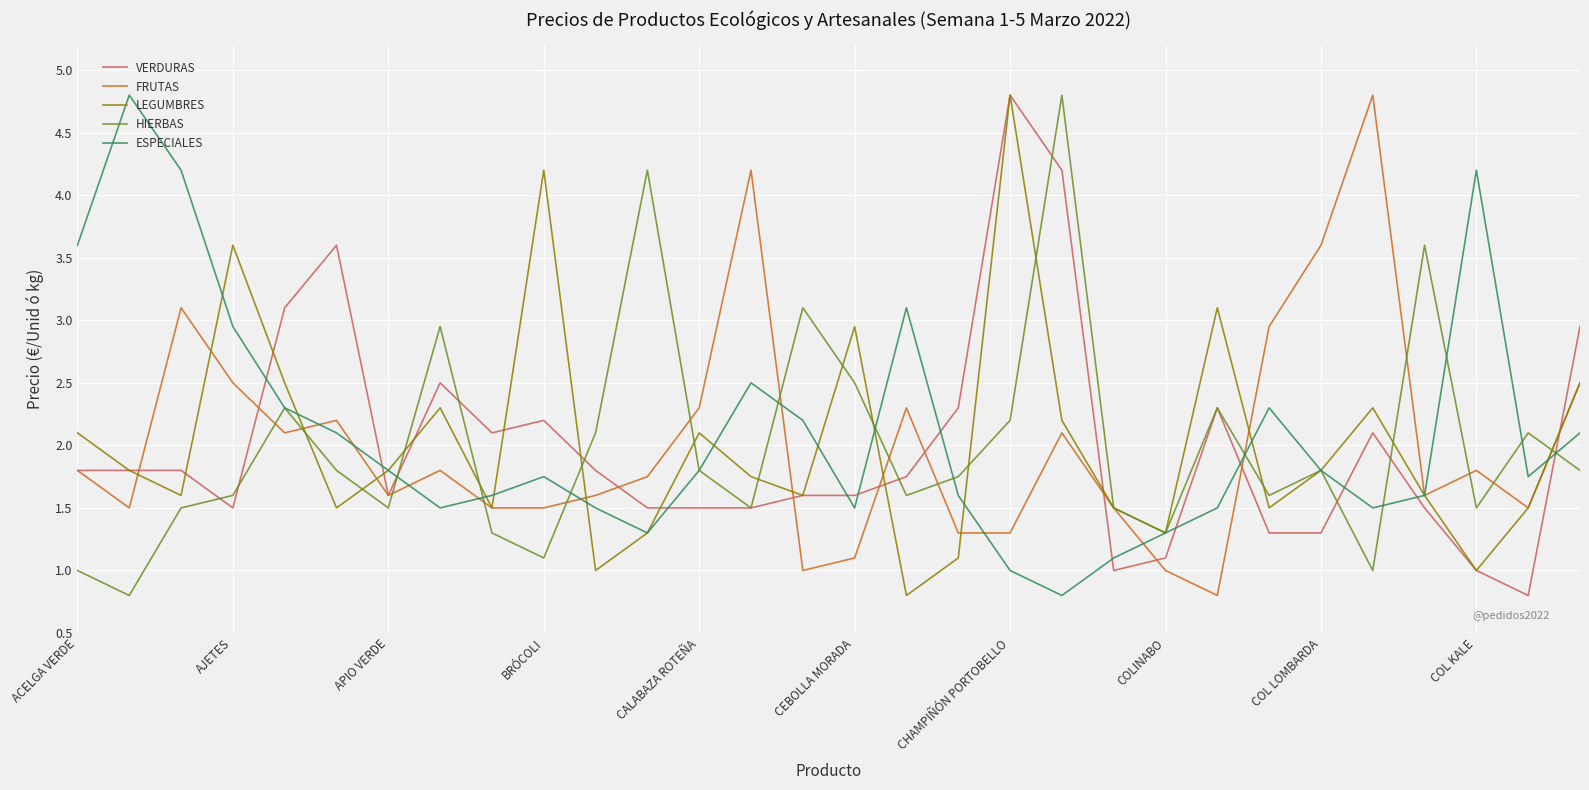

What are all the series names shown in the legend?

VERDURAS, FRUTAS, LEGUMBRES, HIERBAS, ESPECIALES